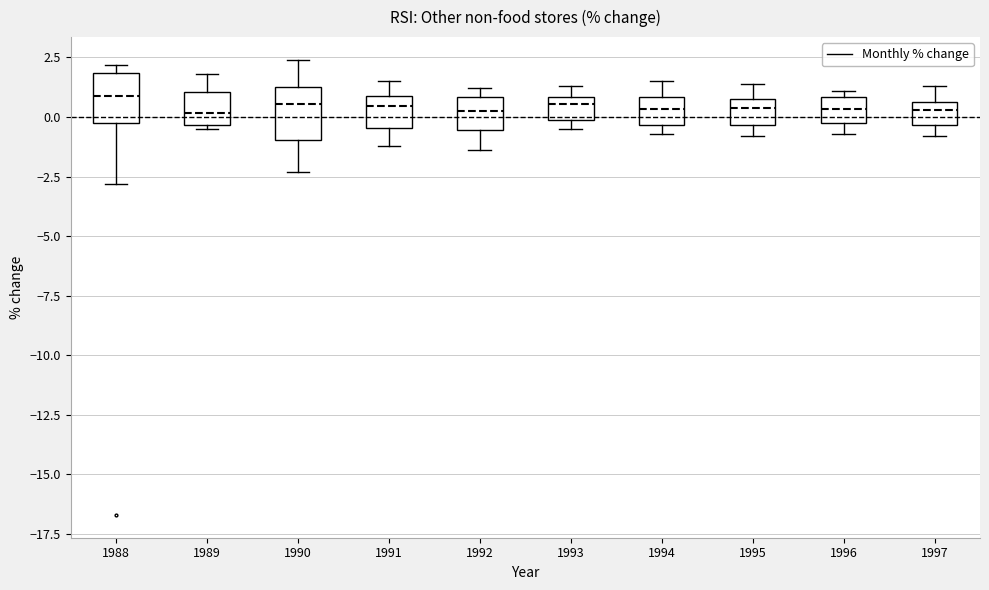

Reading left to right, read every box against the y-axis: the position of its median line, the range the box covers, and the ends of its whiskers. The values are not printed on the chart, so give them approximately, as read against the axis.

1988: median 1.0, box 0.0 to 2.0, whiskers -3.0 to 2.0 (just above the box's upper edge)
1989: median 0.0, box -0.5 to 1.0, whiskers -0.5 (just below the box's lower edge) to 2.0
1990: median 0.5, box -1.0 to 1.5, whiskers -2.5 to 2.5
1991: median 0.5, box -0.5 to 1.0, whiskers -1.0 to 1.5
1992: median 0.5, box -0.5 to 1.0, whiskers -1.5 to 1.0 (just above the box's upper edge)
1993: median 0.5, box 0.0 to 1.0, whiskers -0.5 to 1.5
1994: median 0.5, box -0.5 to 1.0, whiskers -0.5 (just below the box's lower edge) to 1.5
1995: median 0.5, box -0.5 to 1.0, whiskers -1.0 to 1.5
1996: median 0.5, box 0.0 to 1.0, whiskers -0.5 to 1.0 (just above the box's upper edge)
1997: median 0.5 (just below the box's upper edge), box -0.5 to 0.5, whiskers -1.0 to 1.5